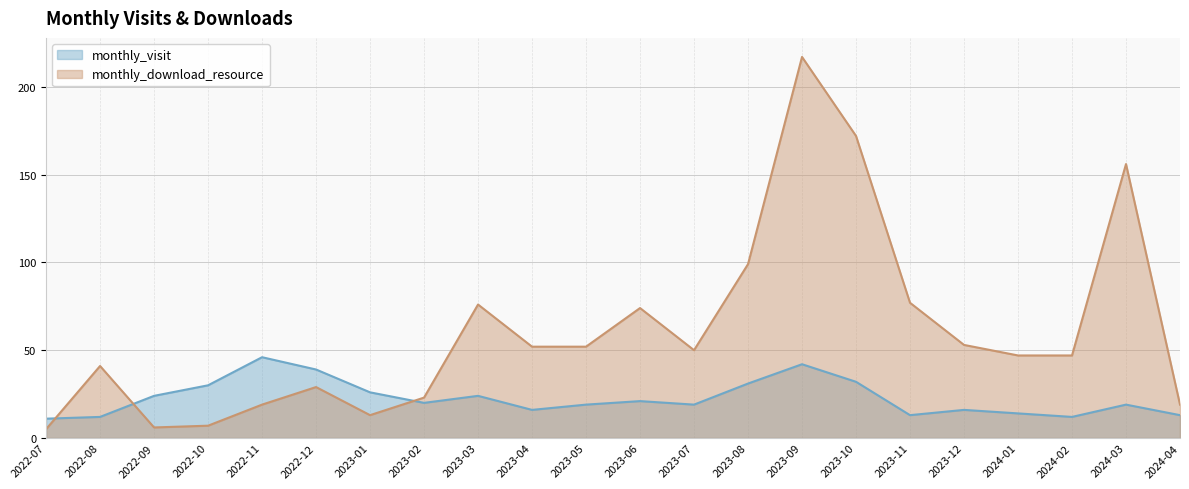

Is it true that monthly_visit equals 15 at 2023-01?

False